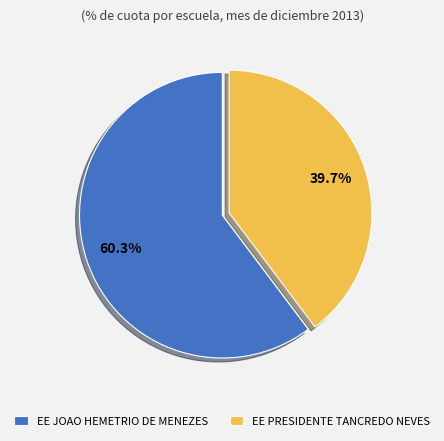

To the nearest percent, what is the difference between the EE JOAO HEMETRIO DE MENEZES and EE PRESIDENTE TANCREDO NEVES slice percentages?

21%